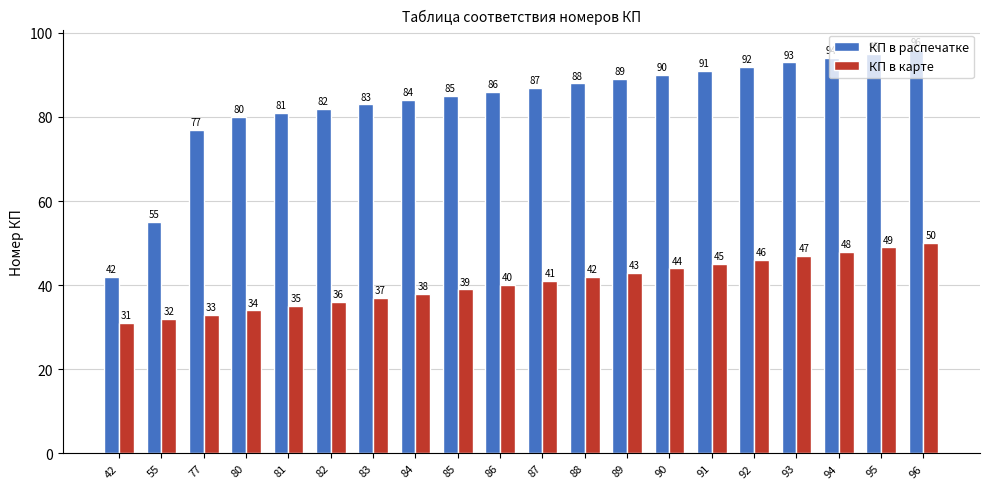

Reading left to right, extract all data points from this chart.

КП в распечатке: 42	55	77	80	81	82	83	84	85	86	87	88	89	90	91	92	93	94	95	96
КП в карте: 31	32	33	34	35	36	37	38	39	40	41	42	43	44	45	46	47	48	49	50